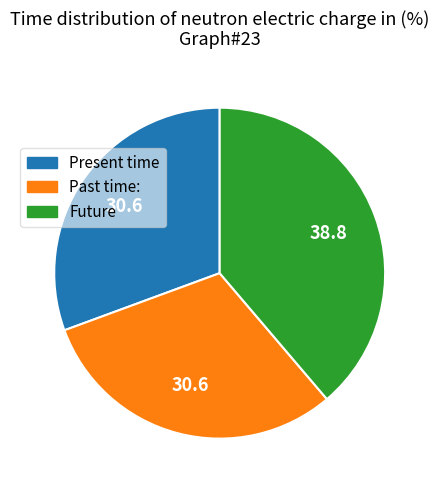

Does any single category account for the majority?

No